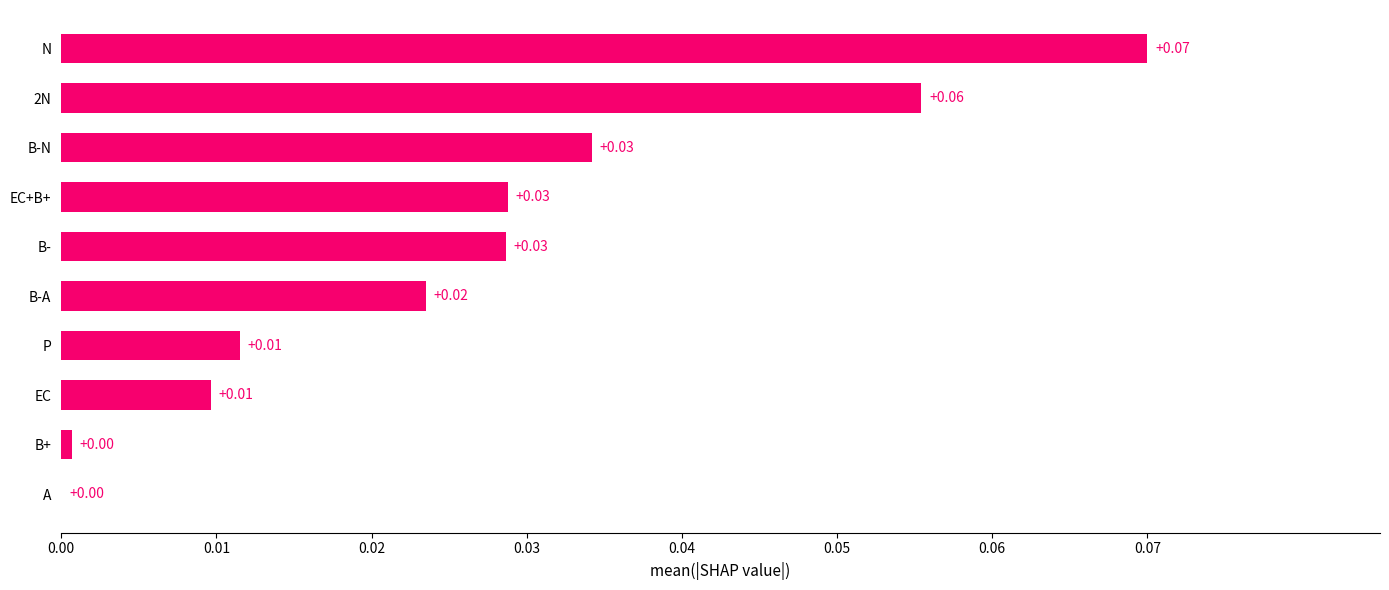

How many series are shown in this chart?

1